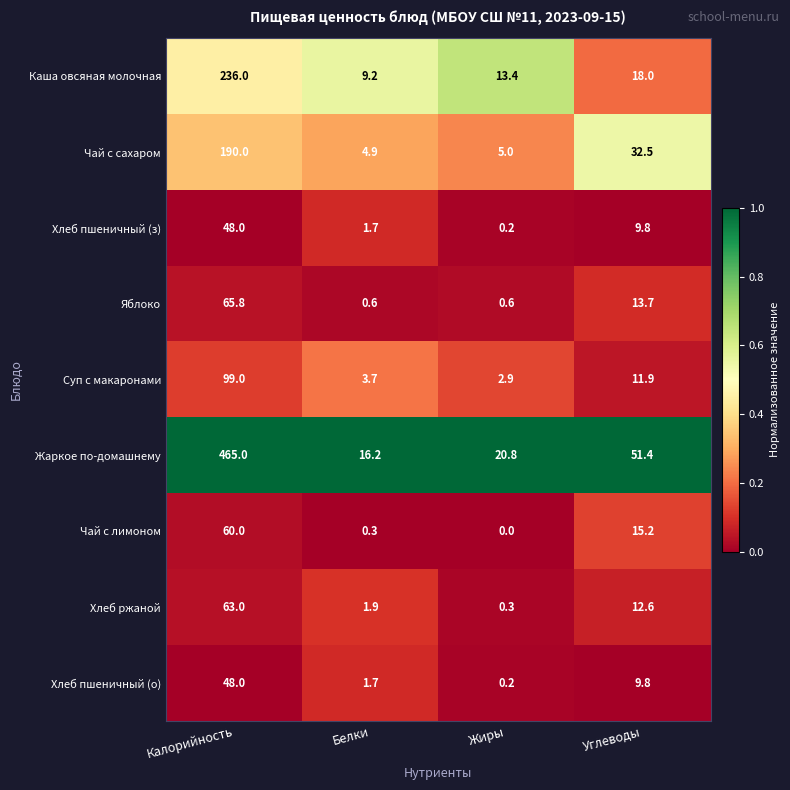

Rank the categories by Хлеб пшеничный (о) value from highest to lowest.

Калорийность, Углеводы, Белки, Жиры